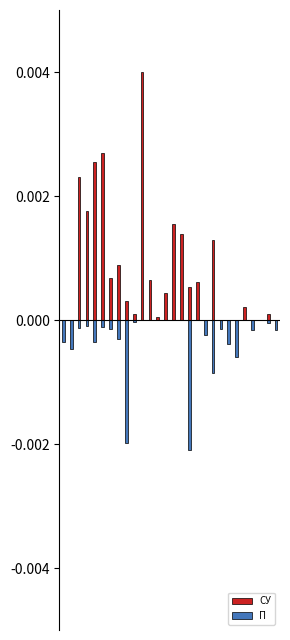

List the series in order of their peak value, highest first.

СУ, П